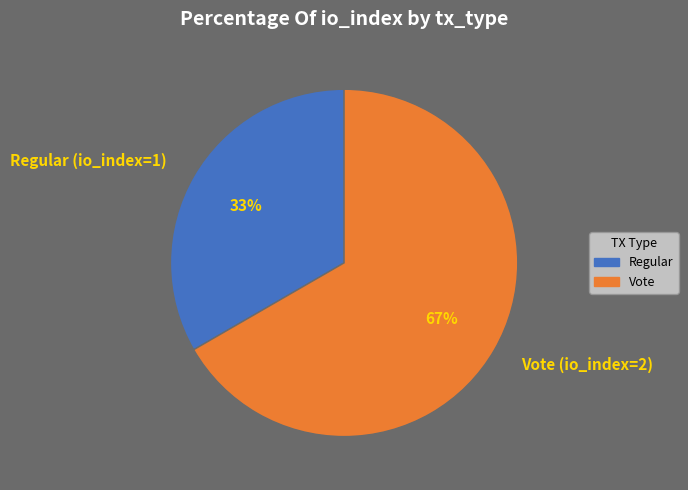

To the nearest percent, what percentage of the pie is Vote (io_index=2)?

67%